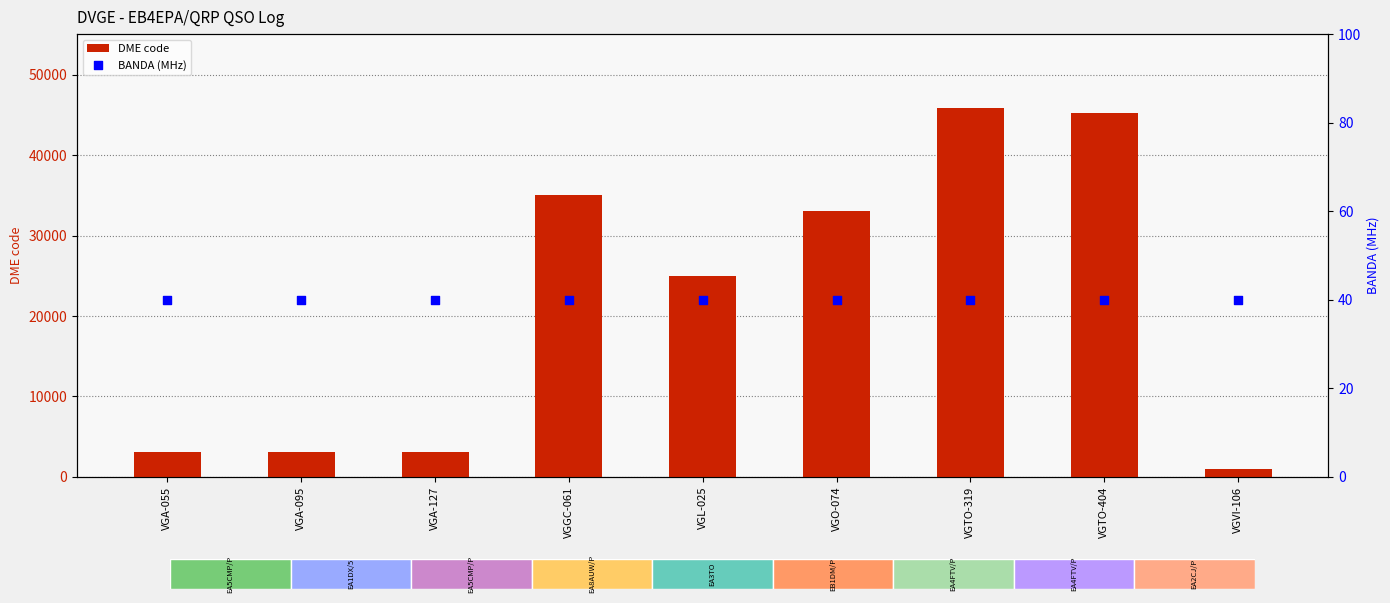

Which series has the largest total across all categories?

DME code